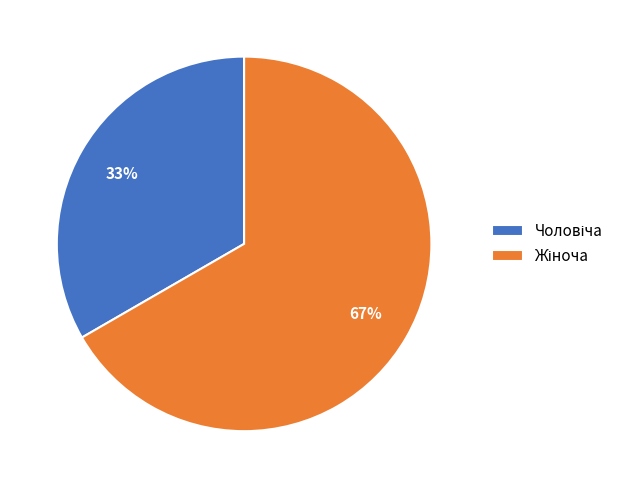

To the nearest percent, what is the average slice percentage?

50%